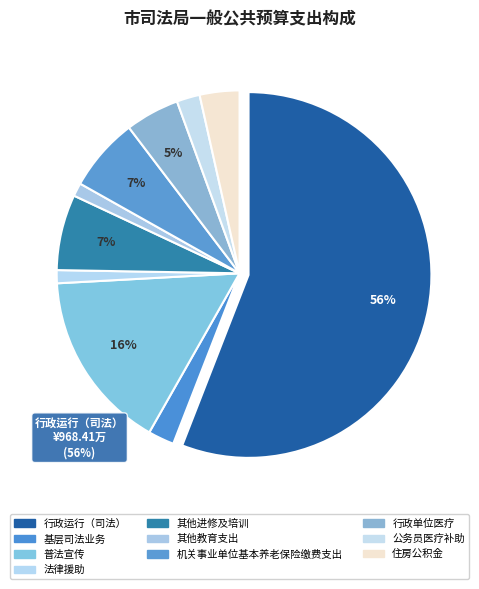

How many segments does this pie chart have?

10